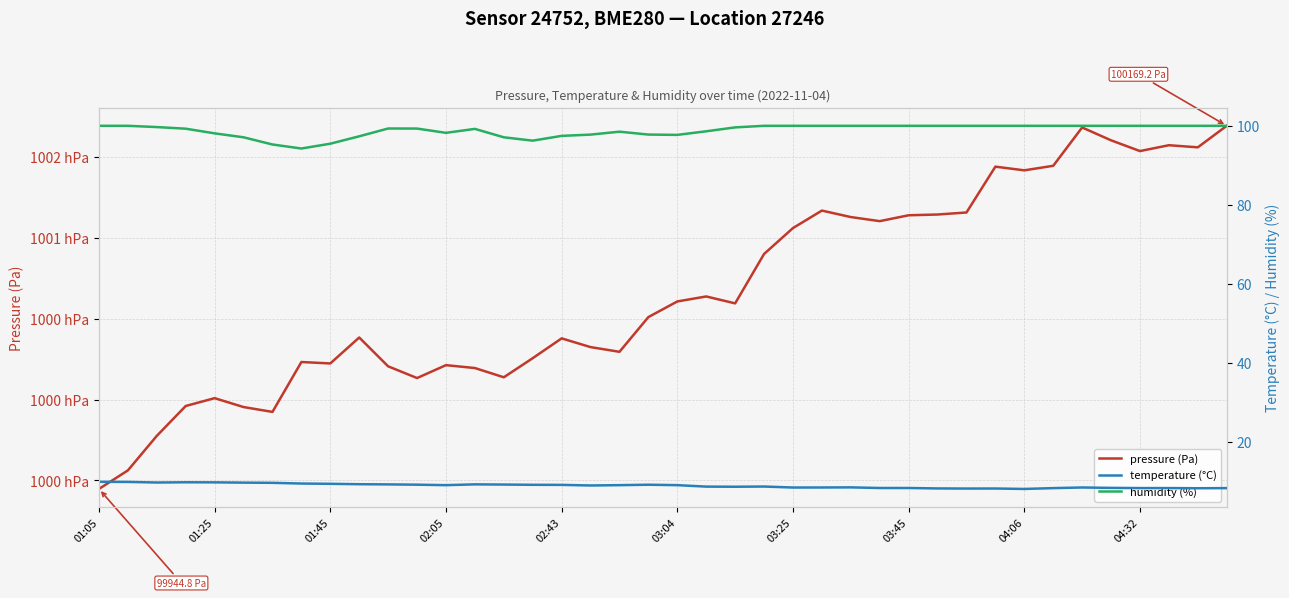

What is the value of the temperature (°C) point at the 32nd from the left?

8.2